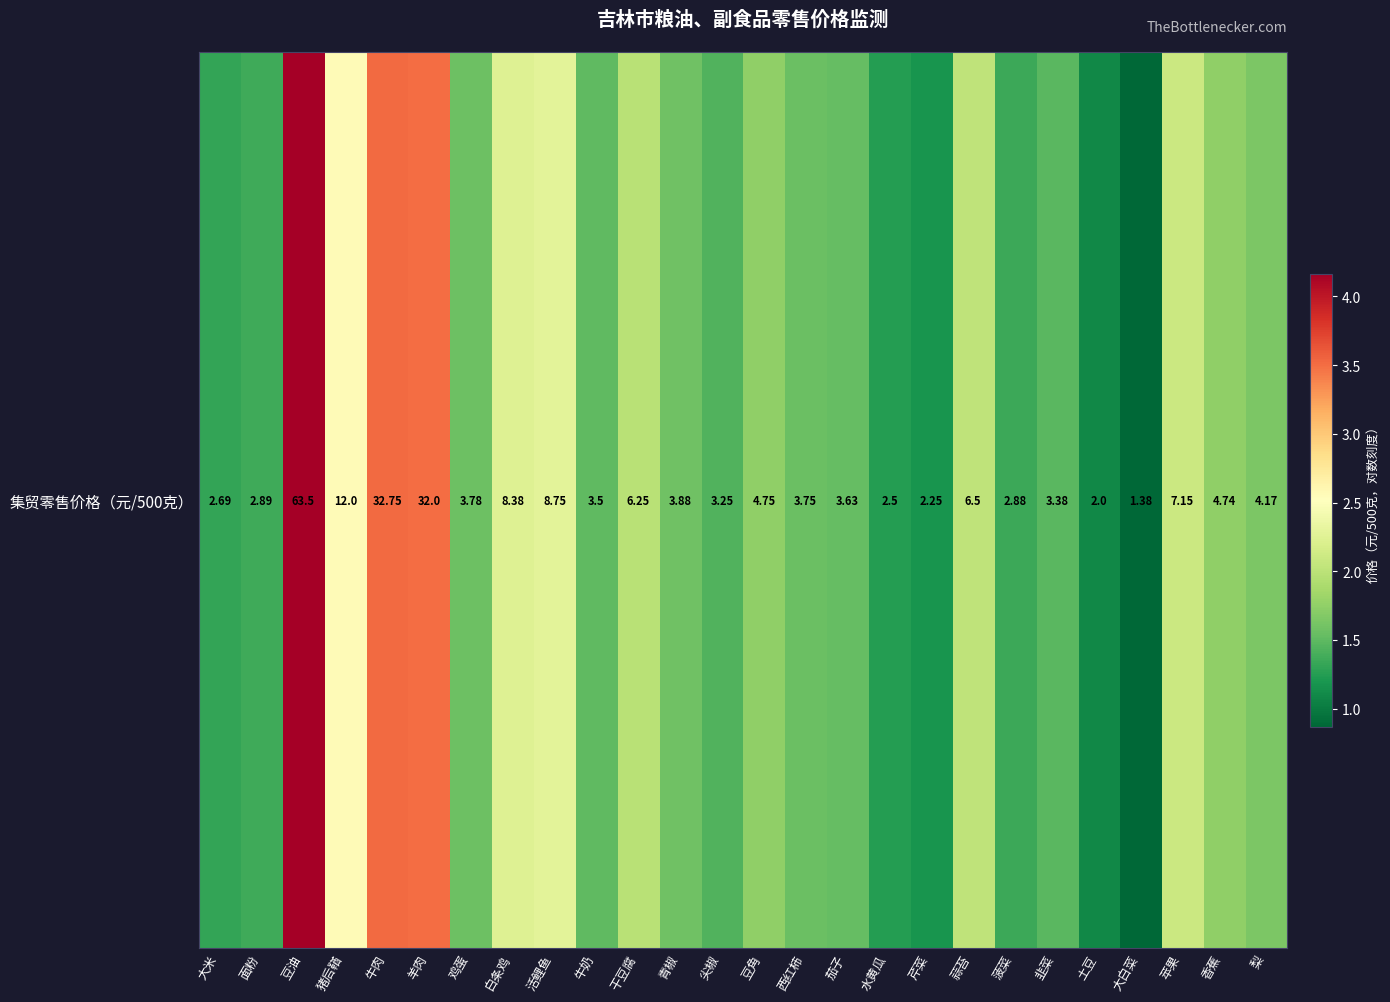

At which category does the chart reach its peak across all series?

豆油